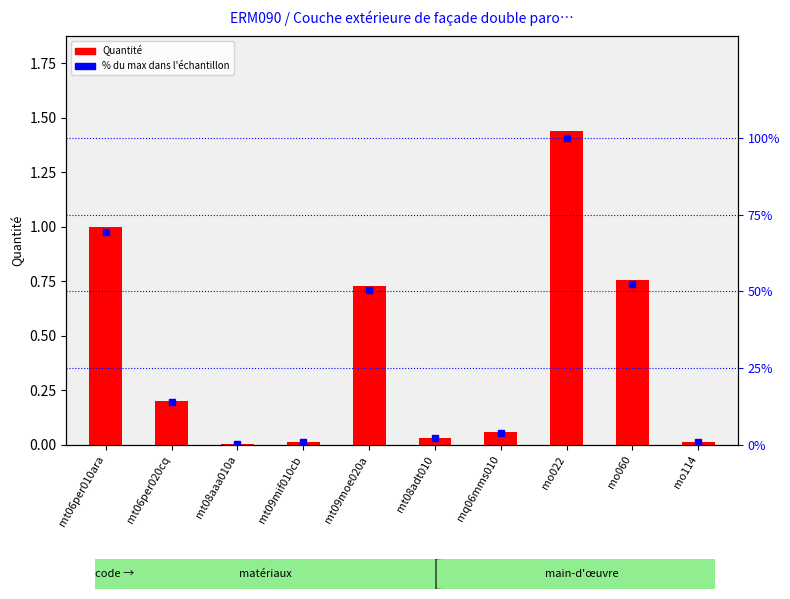

Between mt08aaa010a and mo114, which is larger?

mo114